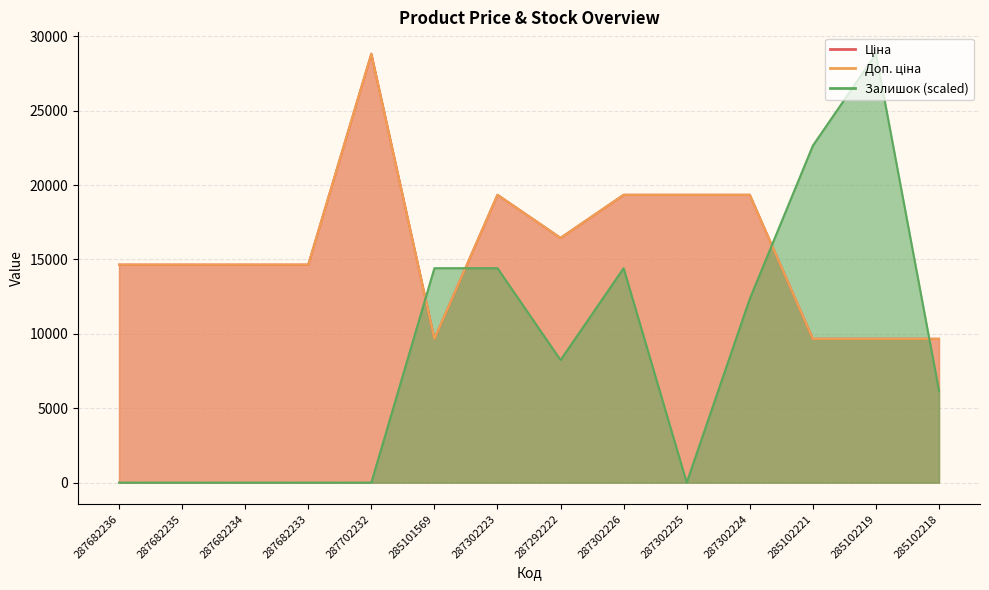

Which has a higher value, 287302226 or 287682235?

287302226